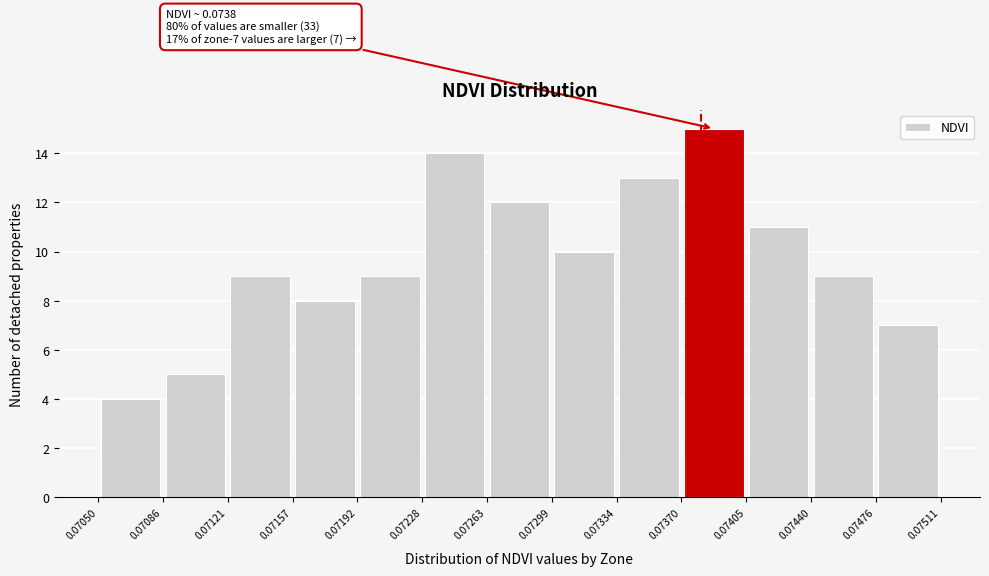

Over which range of the x-axis is the bar tallest?

0.07370 to 0.07405